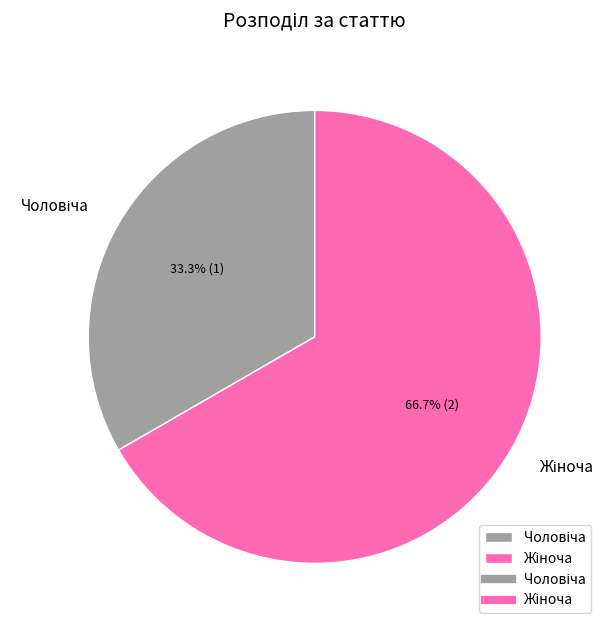

Is there a majority slice in this chart?

Yes